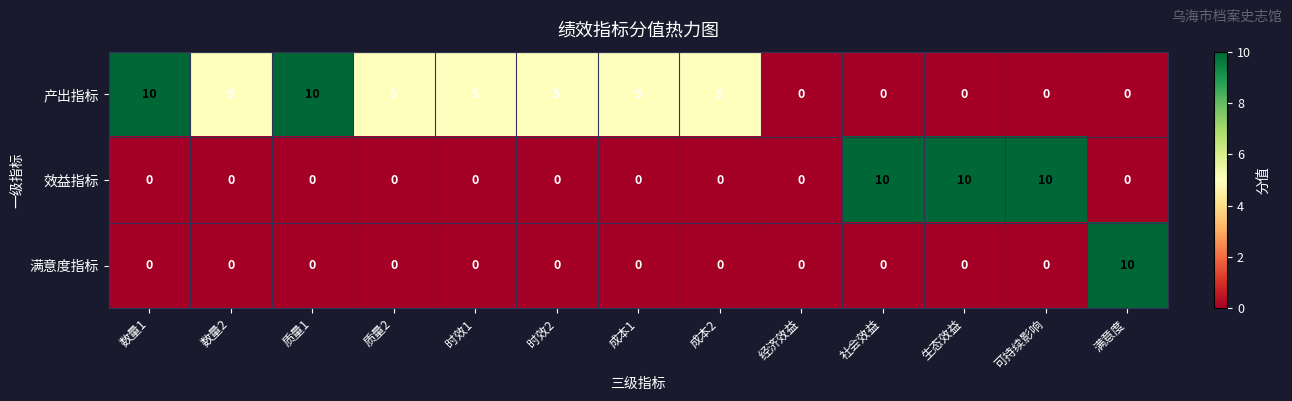

At how many categories does at least one series exceed 3?

12